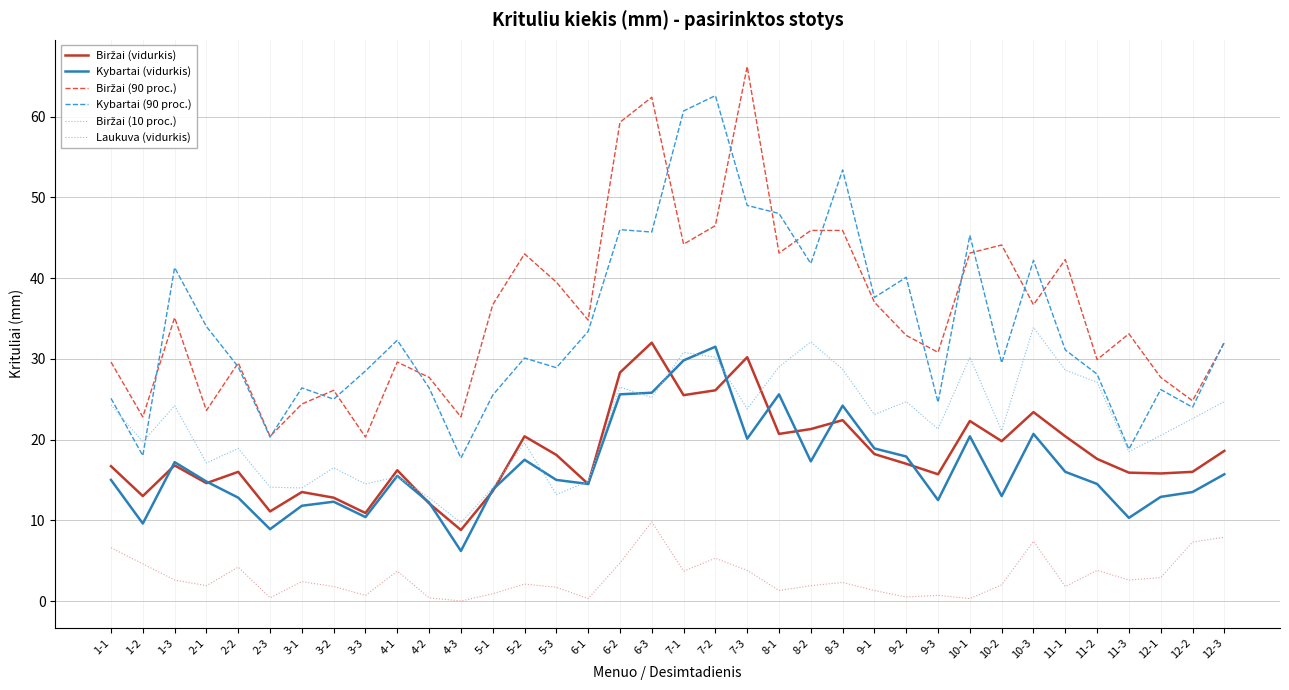

What is the difference between the highest and lowest values at 7-3?

62.4